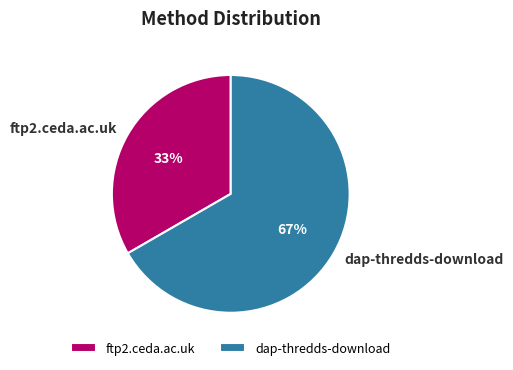

The ftp2.ceda.ac.uk slice represents 45% of the pie. True or false?

False